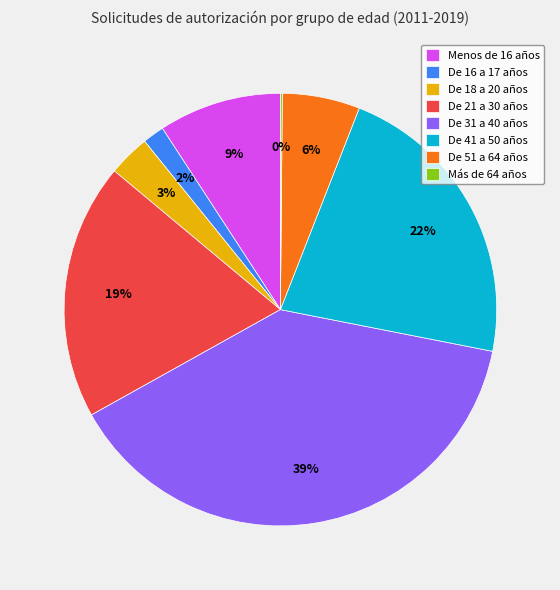

Which has a higher value, Menos de 16 años or De 51 a 64 años?

Menos de 16 años